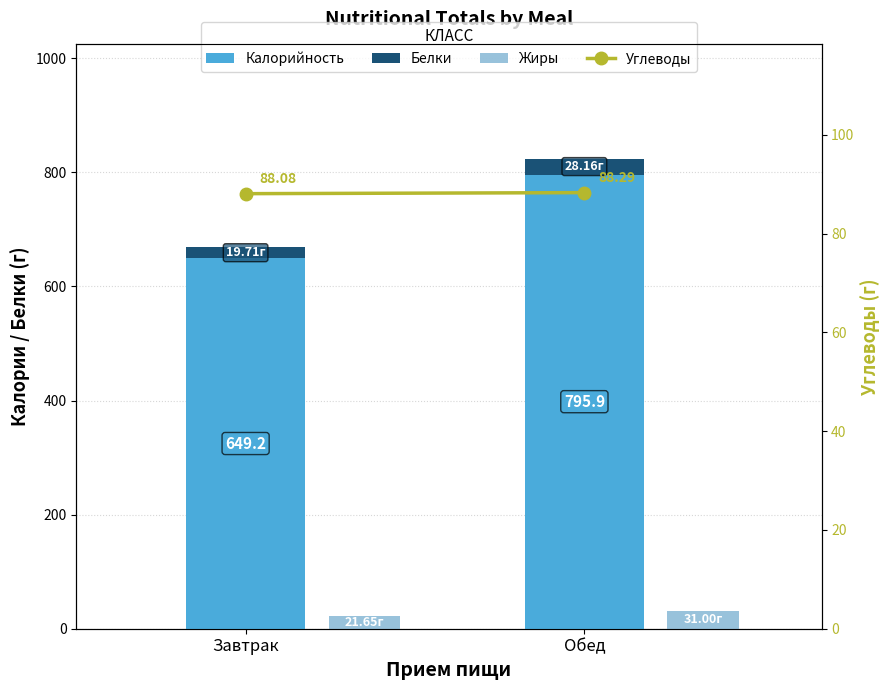

Between Обед and Завтрак, which is larger?

Обед